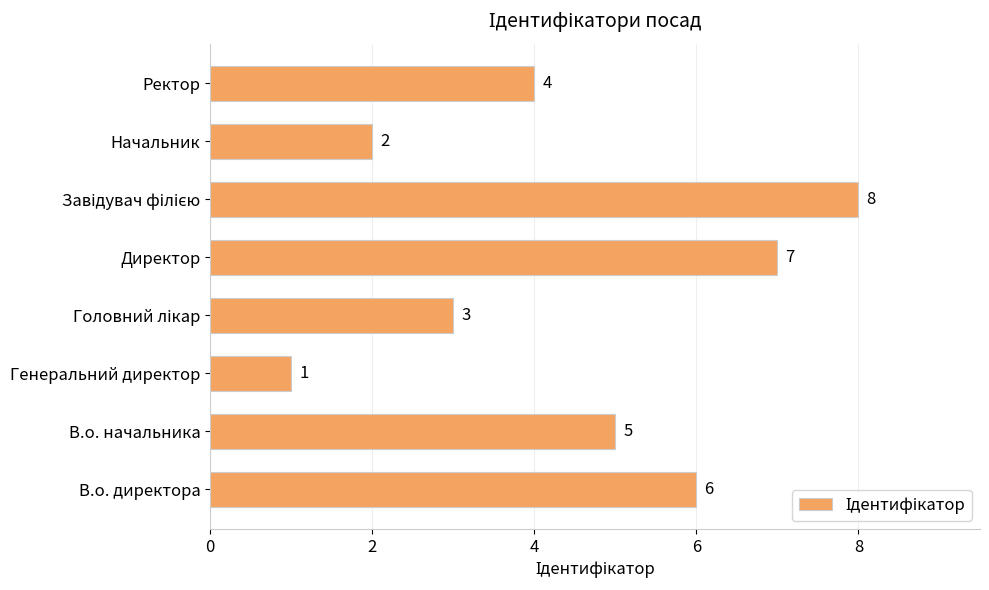

What is the sum of the values at В.о. начальника and Начальник?

7